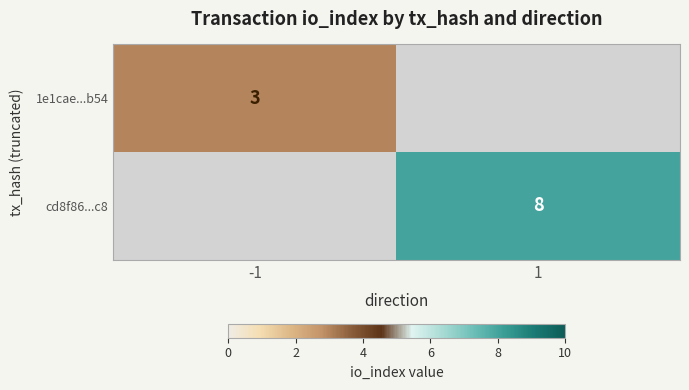

What is the smallest value displayed?

3.0